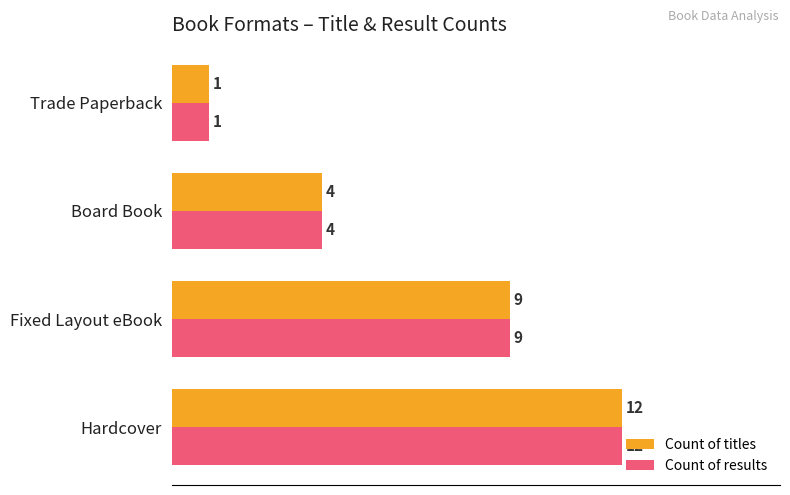

What are all the series names shown in the legend?

Count of titles, Count of results